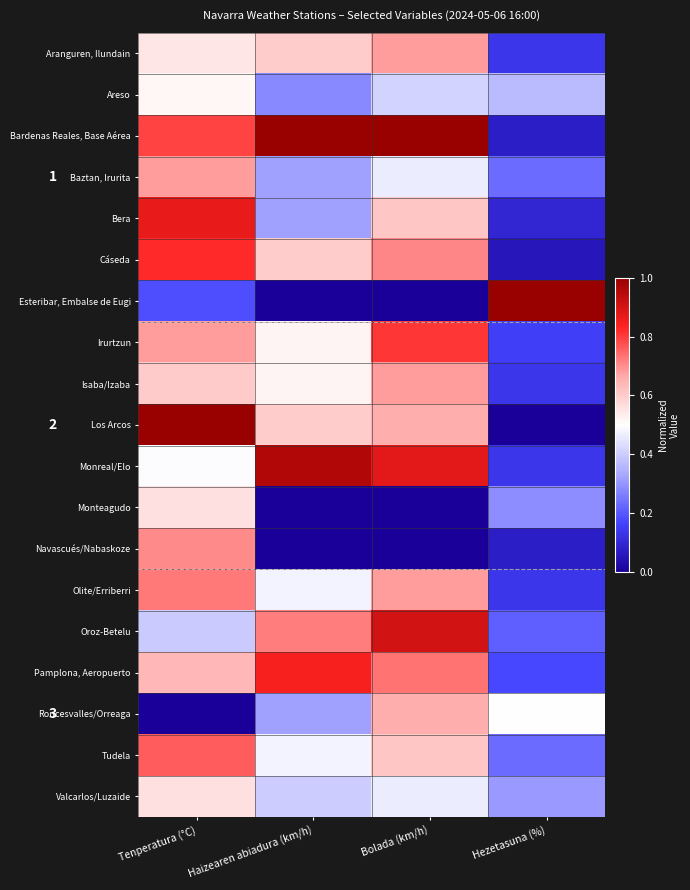

Which category has the highest value across all series?

Haizearen abiadura (km/h)